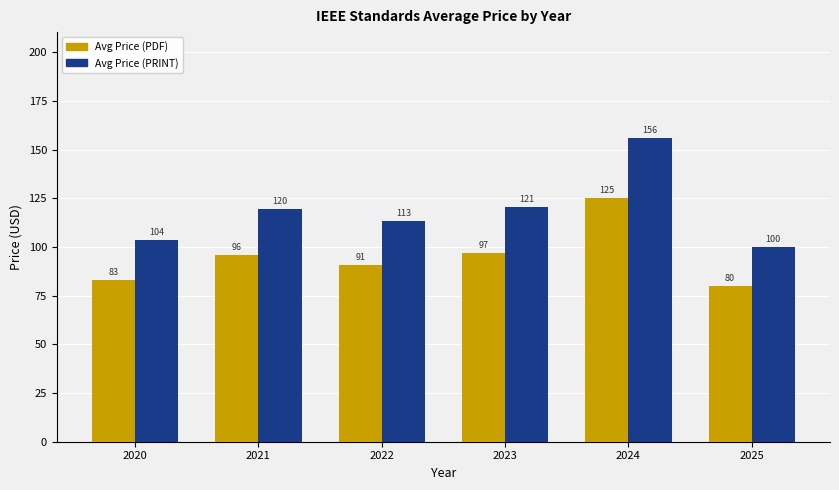

List the series in order of their peak value, lowest first.

Avg Price (PDF), Avg Price (PRINT)